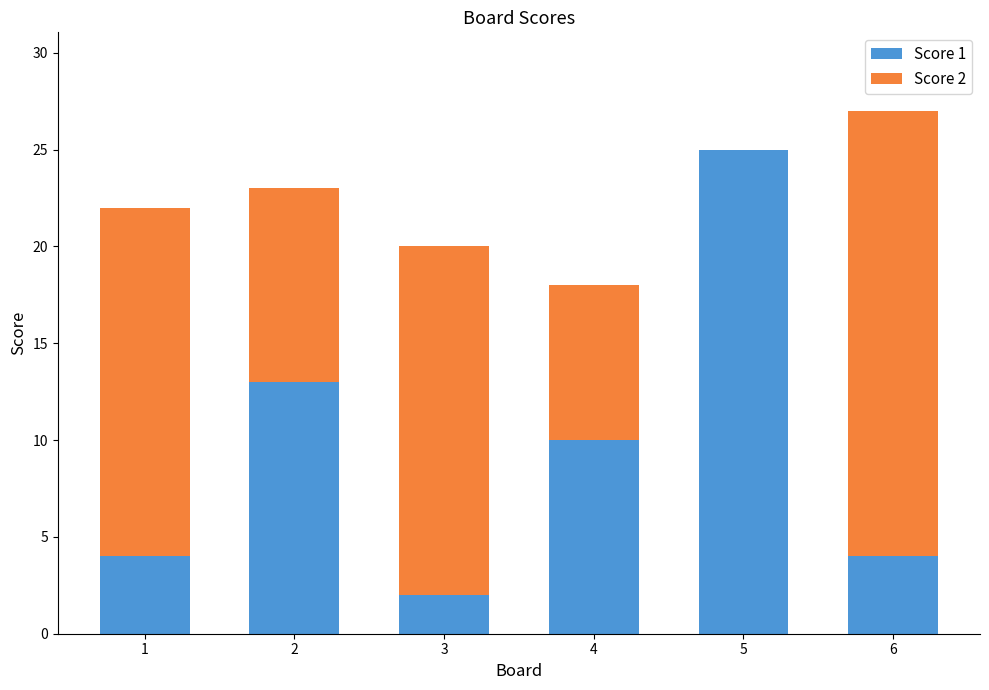

The Score 1 series shows 20 at 2. True or false?

False